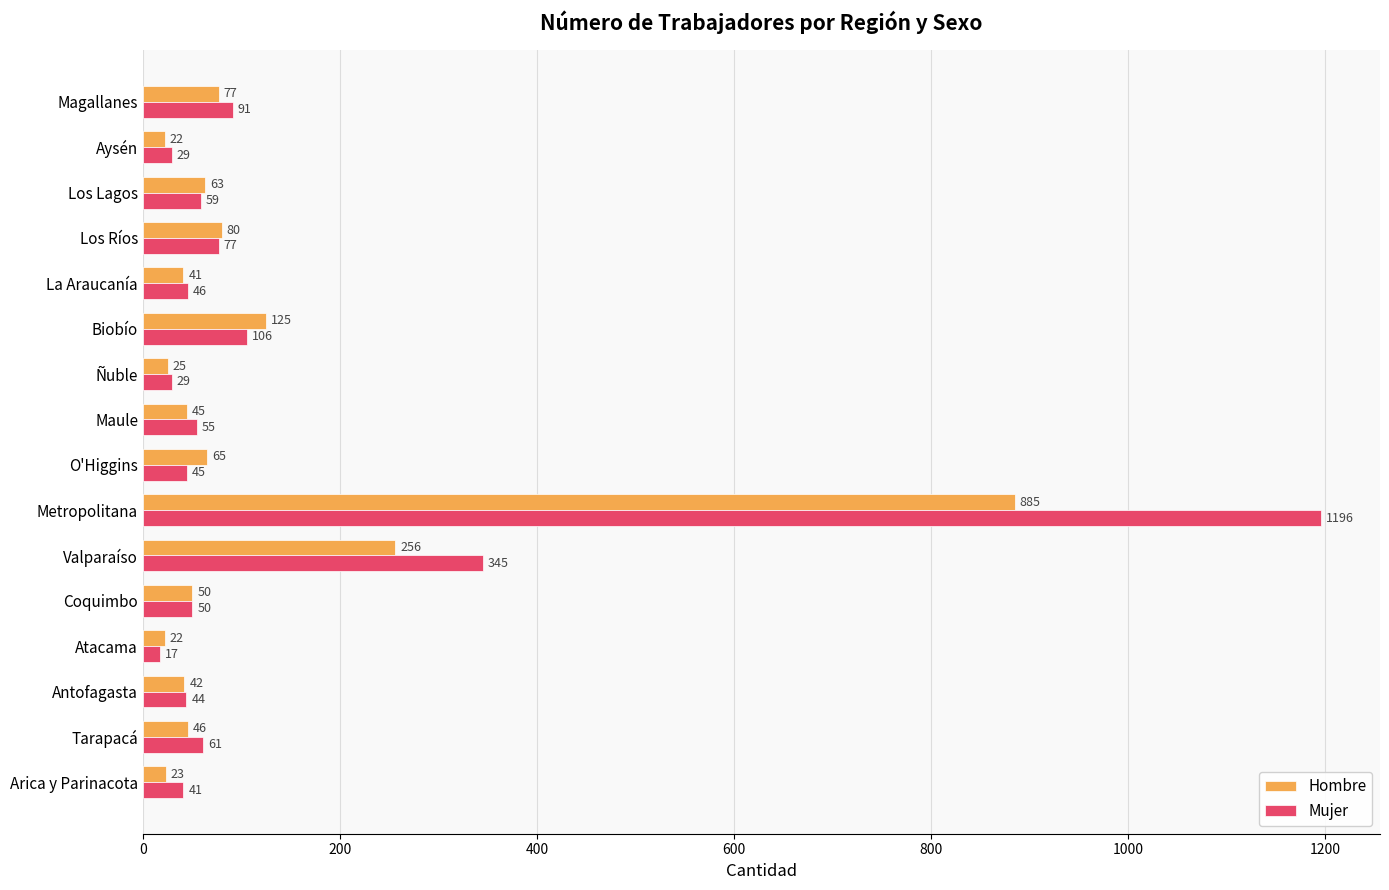

What is the average value of the Mujer series?

143